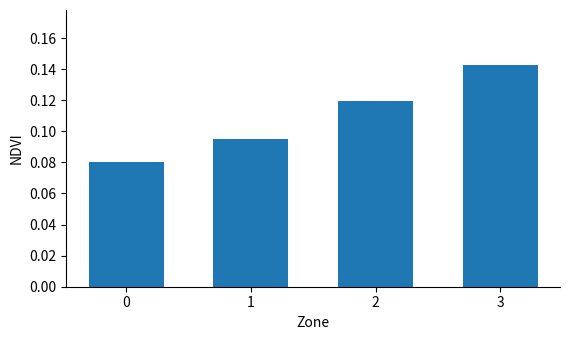

The value at 2 is 0.2. True or false?

False